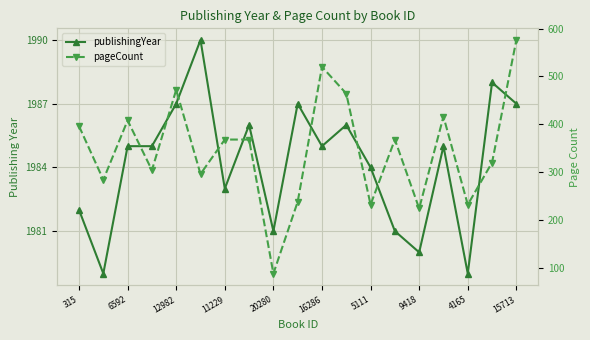

Is it true that pageCount equals 598 at 6592?

False